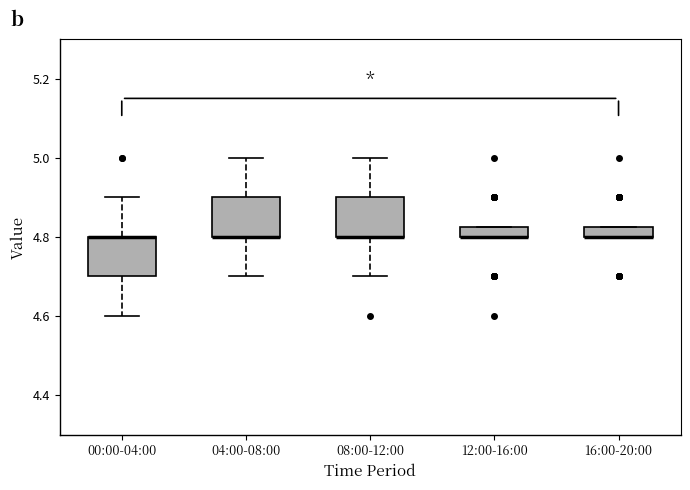

Where does the lower whisker of the box for 04:00-08:00 end on the y-axis? The values are not printed on the chart, so give them approximately, as read against the axis.

4.70